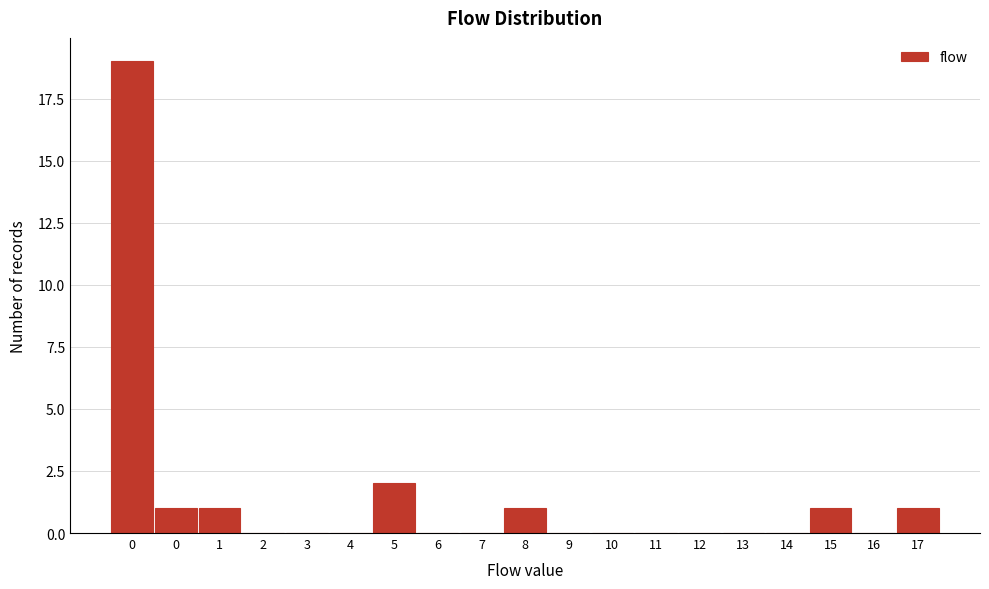

How many distinct data groups are displayed?

1